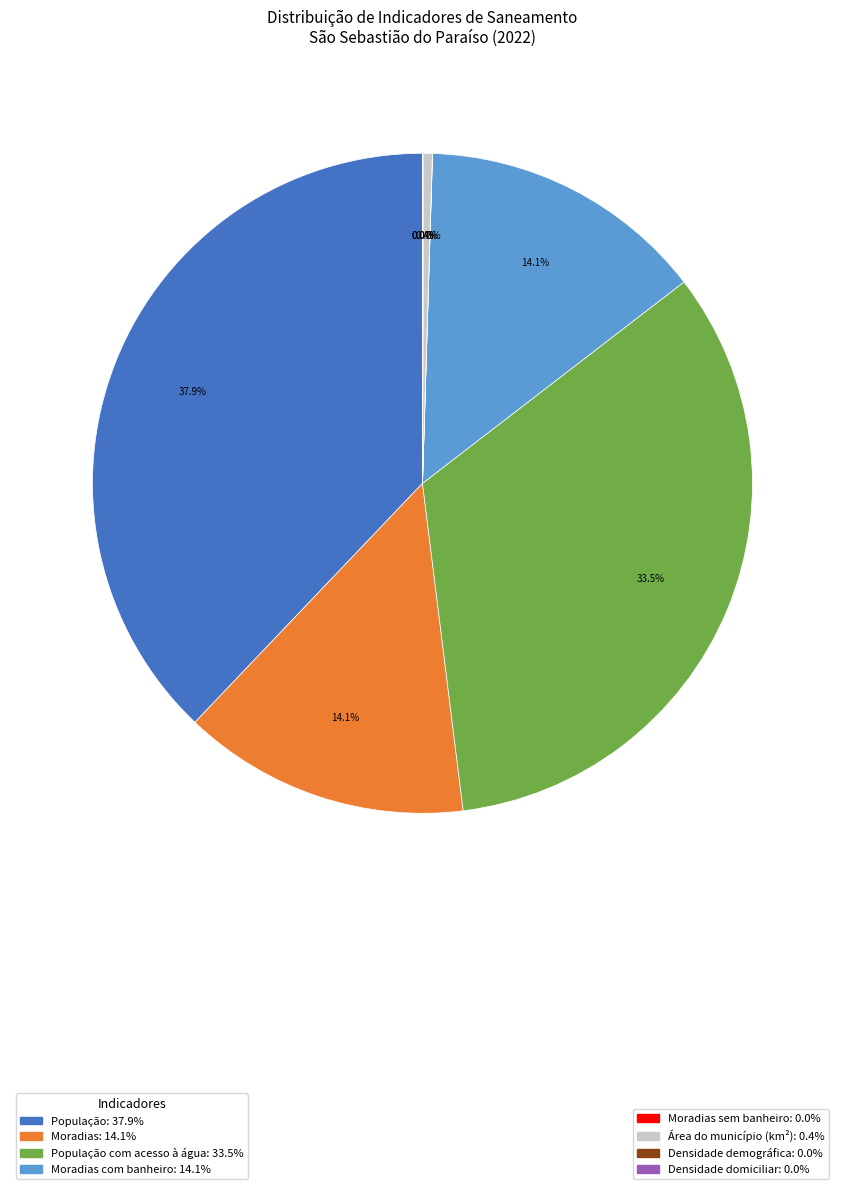

Is there any slice that represents more than half of the pie?

No